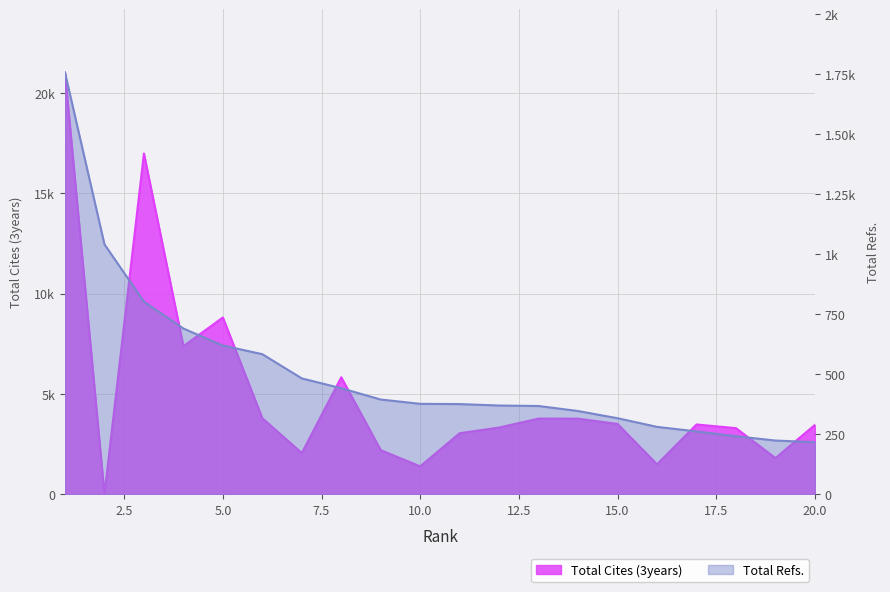

Reading left to right, what are all the values shown in this chart?

Total Cites (3years): 1=21028	2=0	3=16992	4=7384	5=8815	6=3792	7=2058	8=5834	9=2200	10=1393	11=3046	12=3329	13=3775	14=3771	15=3507	16=1493	17=3481	18=3297	19=1807	20=3459
Total Refs.: 1=1758	2=1042	3=803	4=691	5=620	6=584	7=483	8=442	9=395	10=377	11=376	12=370	13=368	14=347	15=317	16=281	17=262	18=242	19=224	20=217